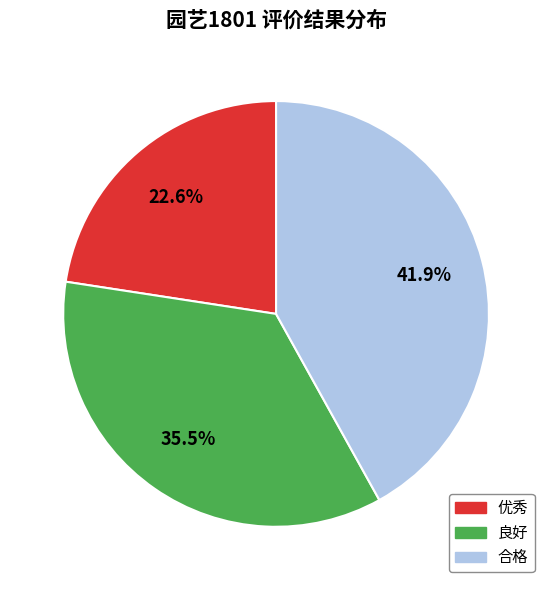

How many slices are in this pie chart?

3